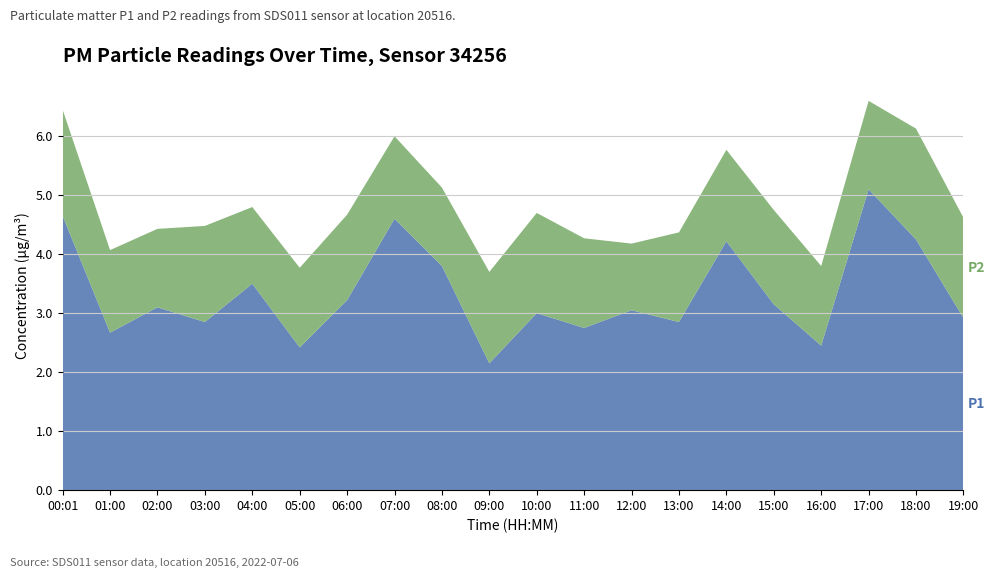

Reading left to right, extract all data points from this chart.

P1: 4.7	2.7	3.1	2.9	3.5	2.4	3.2	4.6	3.8	2.1	3.0	2.8	3.0	2.9	4.2	3.1	2.5	5.1	4.2	2.9
P2: 1.8	1.4	1.3	1.6	1.3	1.4	1.4	1.4	1.3	1.6	1.7	1.5	1.1	1.5	1.6	1.6	1.4	1.5	1.9	1.7